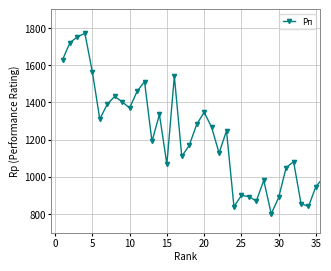

What is the sum of all values?

43944